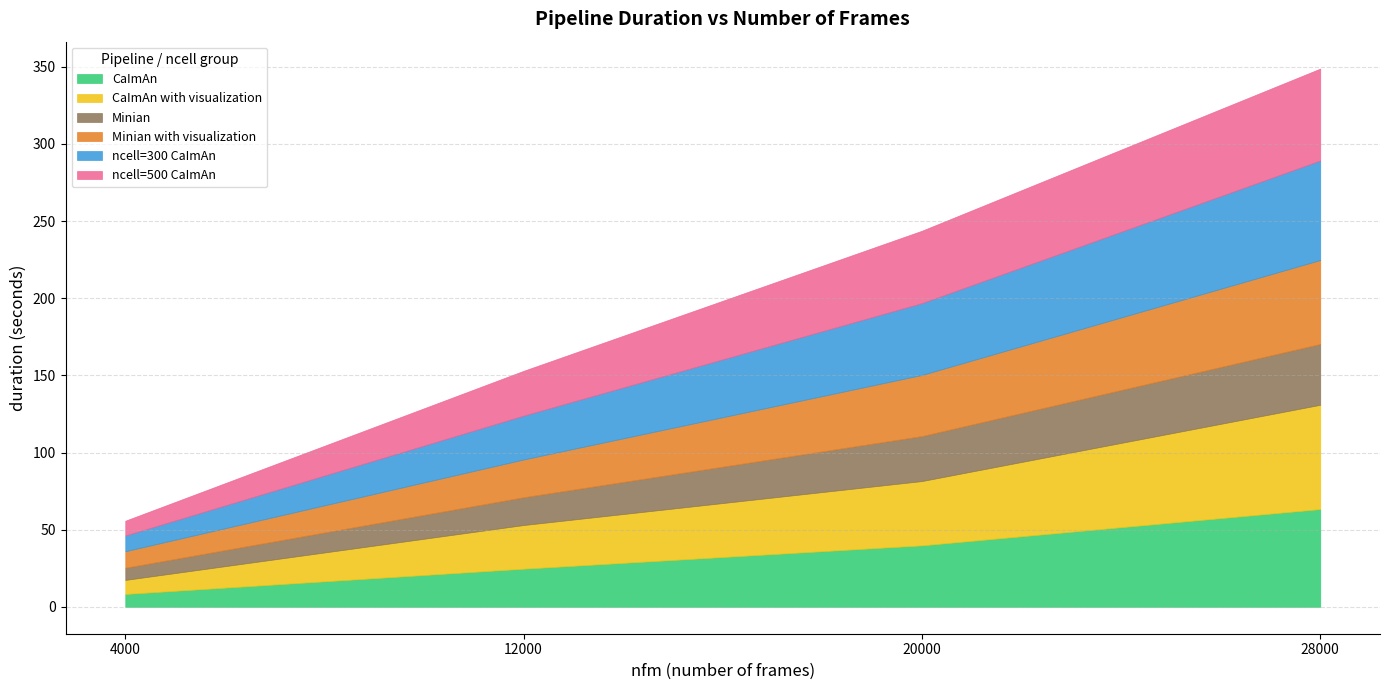

What is the sum of all ncell=500 CaImAn values?

145.1